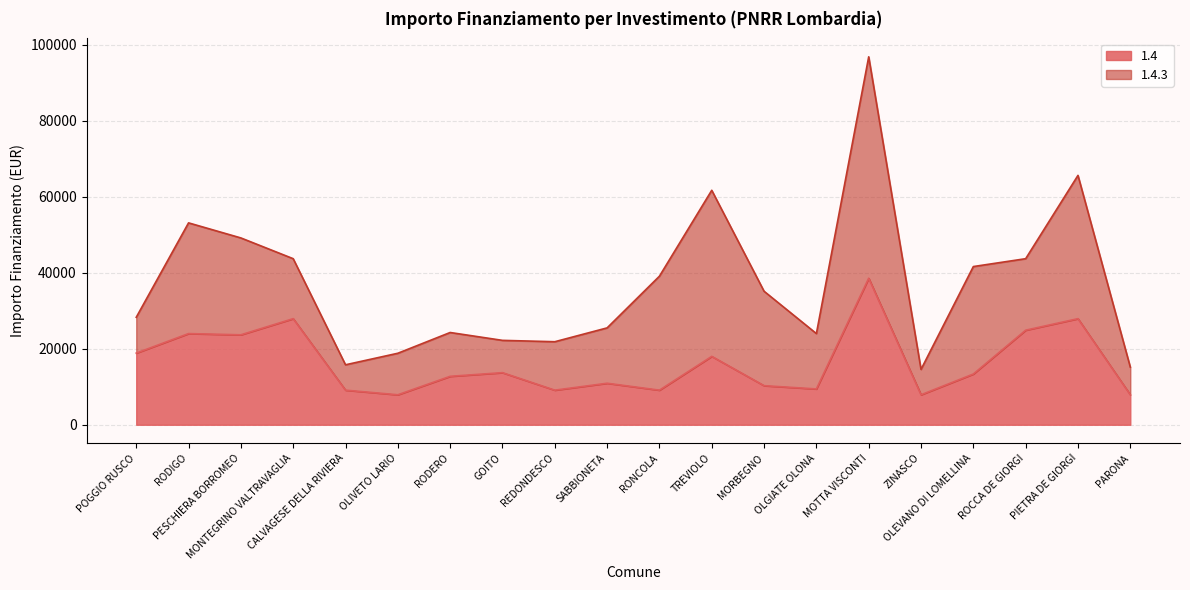

Between RODERO and MOTTA VISCONTI, which is larger?

MOTTA VISCONTI